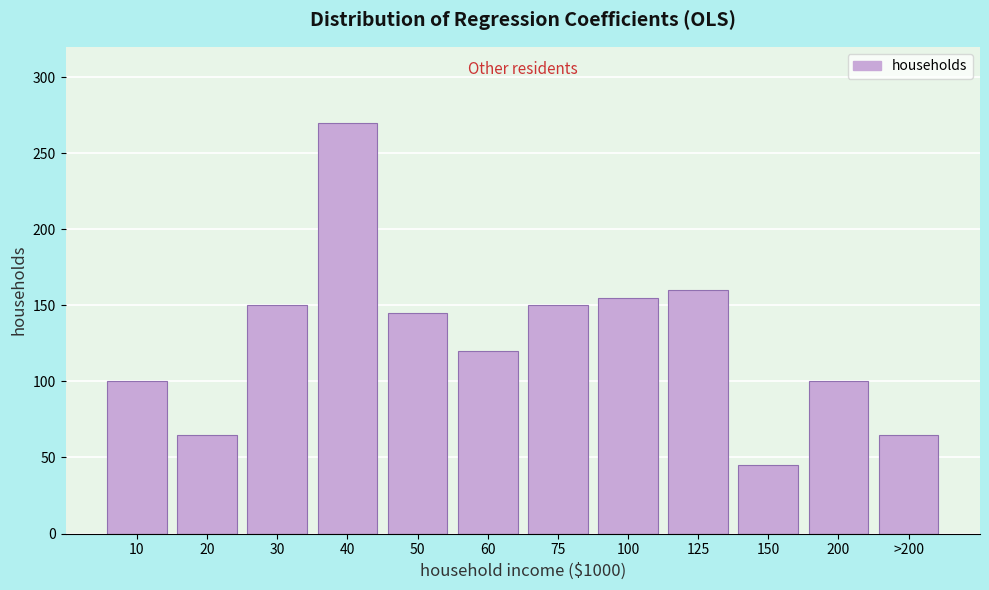

Reading left to right, list all the values displayed in this chart.

10=100	20=65	30=150	40=270	50=145	60=120	75=150	100=155	125=160	150=45	200=100	>200=65